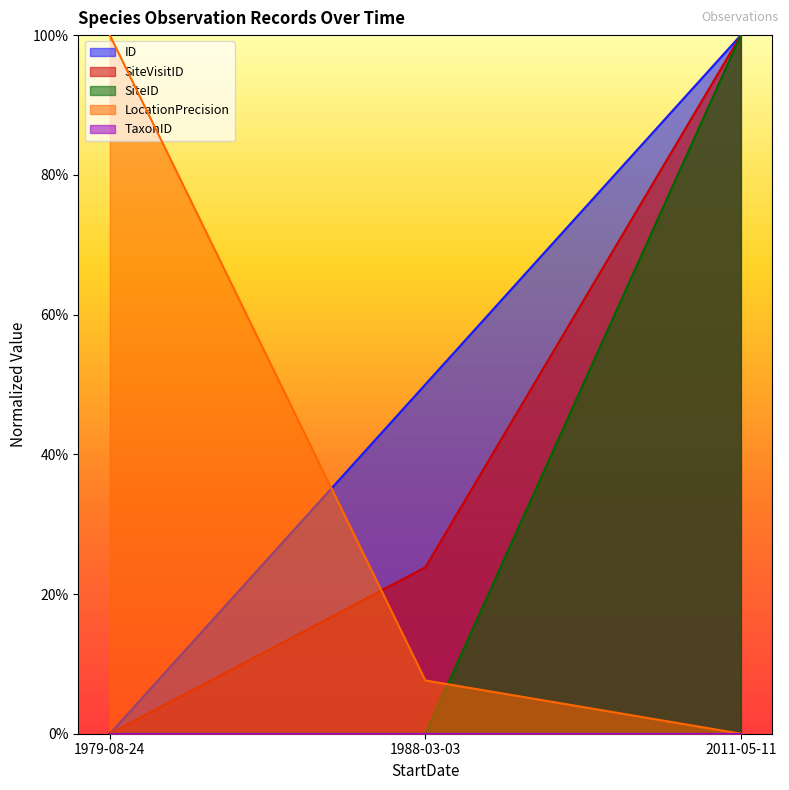

Between 1988-03-03 and 2011-05-11, which series saw the biggest shift?

SiteID